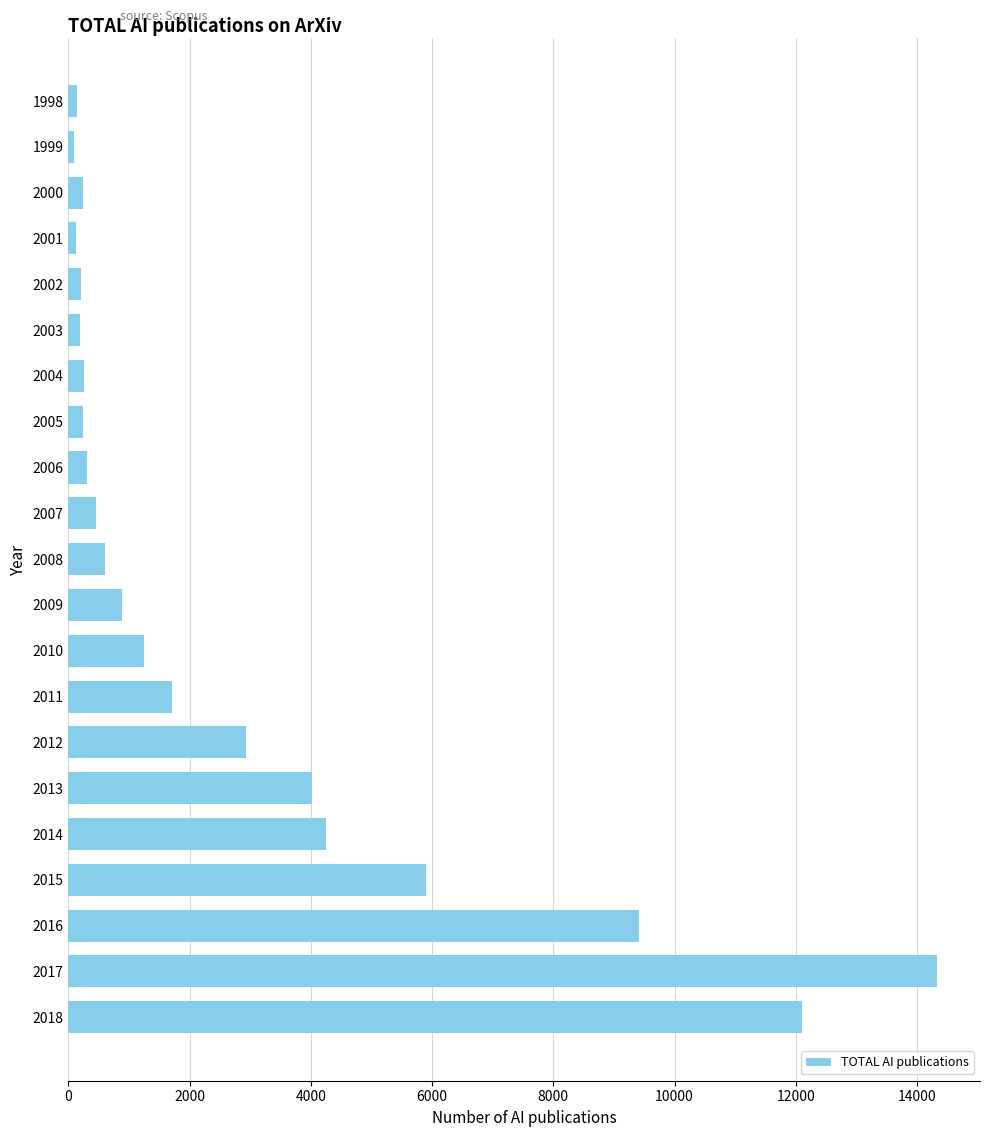

How many series are shown in this chart?

1